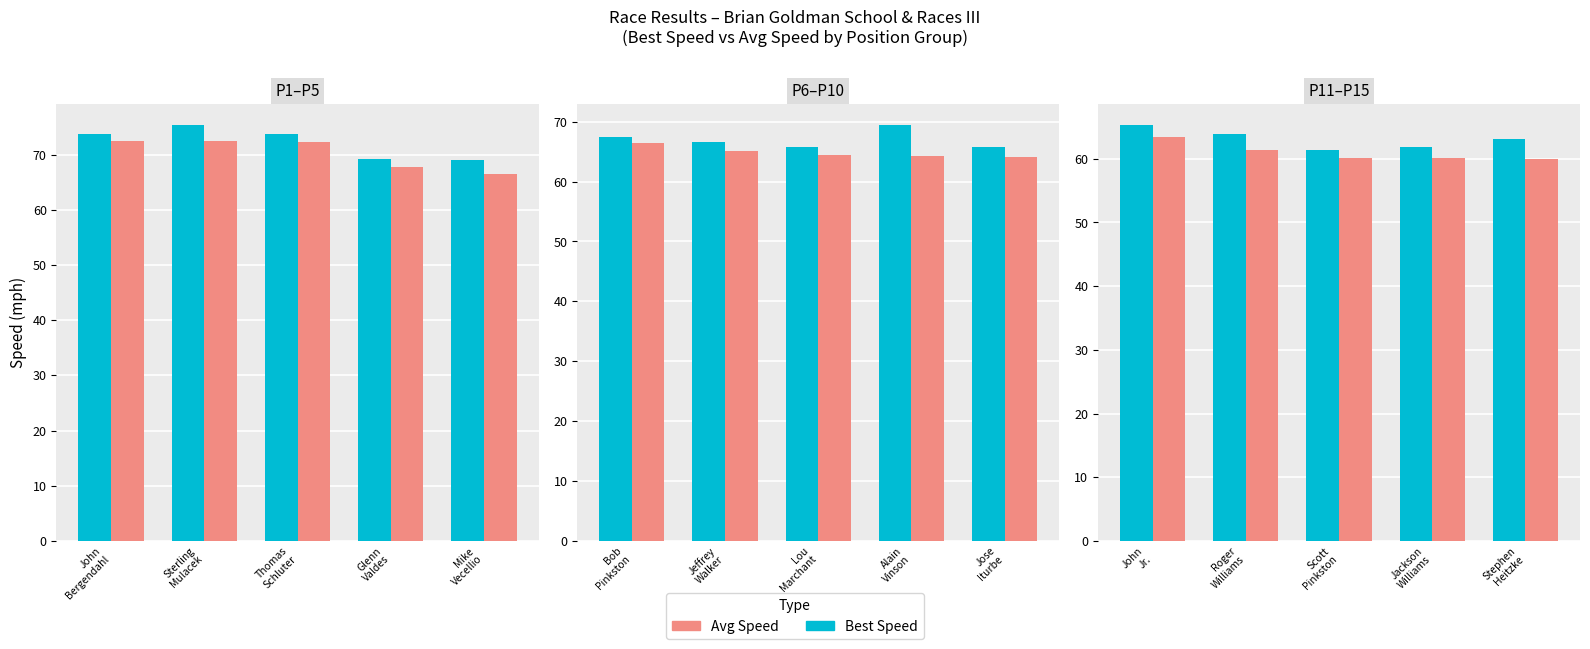

What is the minimum value for Avg Speed?

60.0